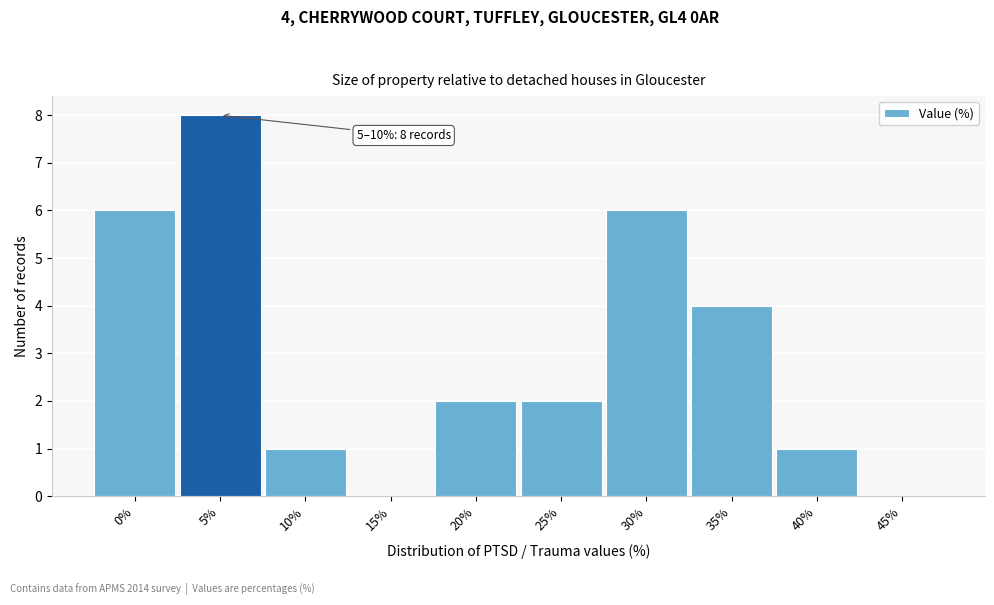

Reading left to right, list all the values displayed in this chart.

0%=6	5%=8	10%=1	15%=0	20%=2	25%=2	30%=6	35%=4	40%=1	45%=0